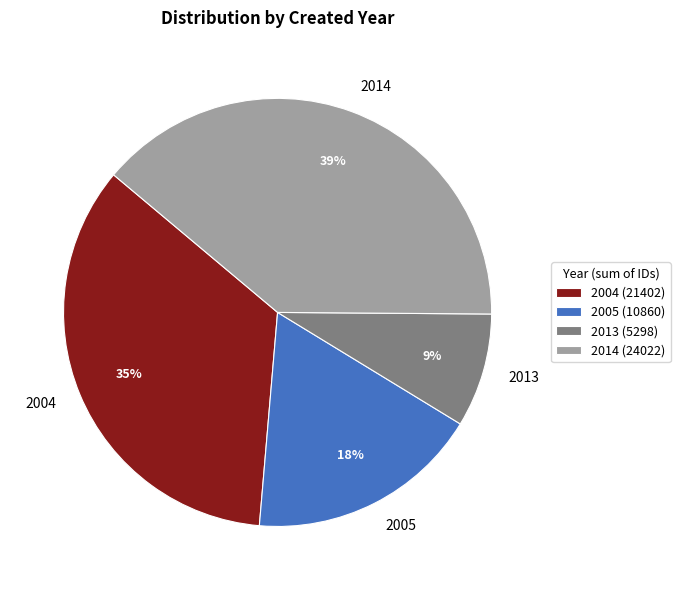

Count the number of slices in the pie.

4